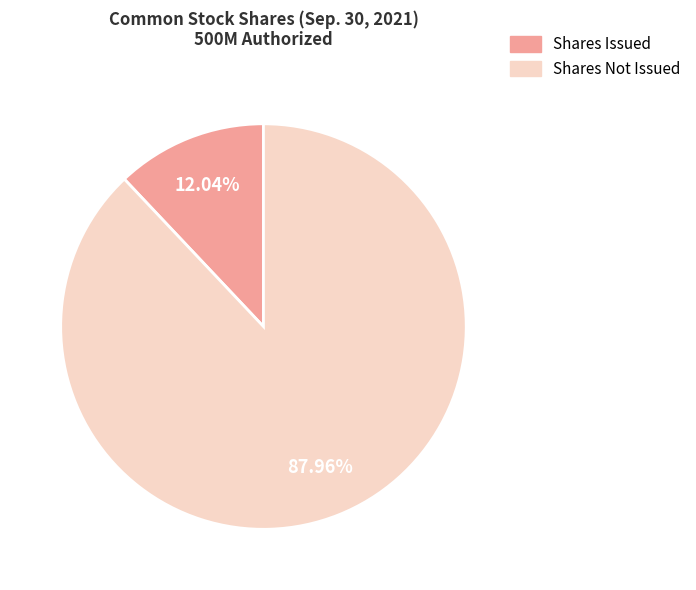

Is there a majority slice in this chart?

Yes